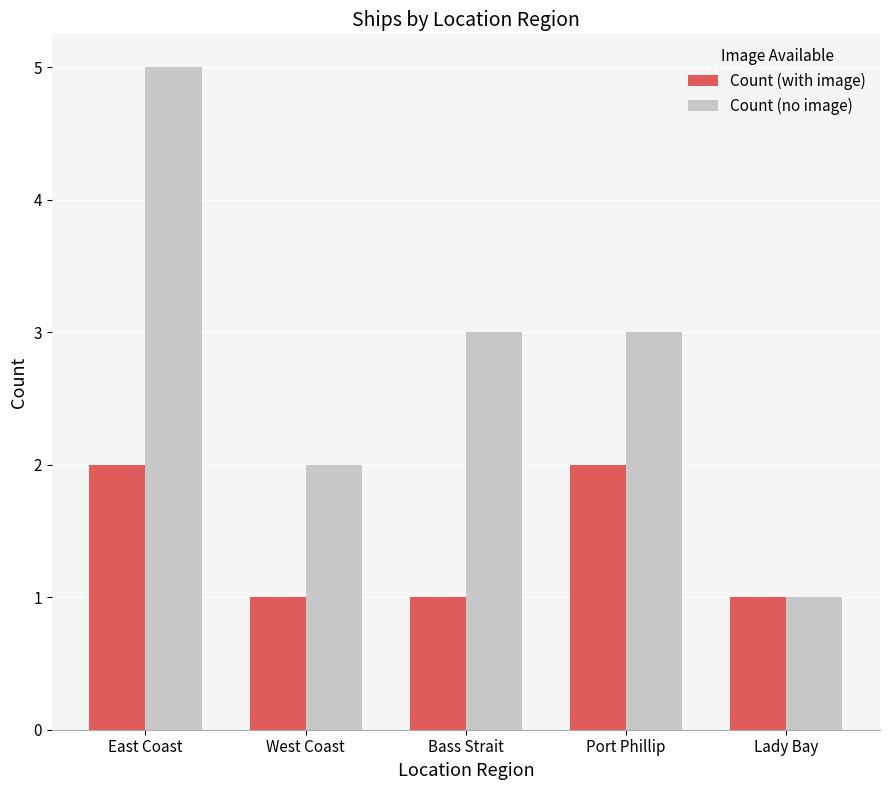

At which label does Count (no image) first exceed 3?

East Coast